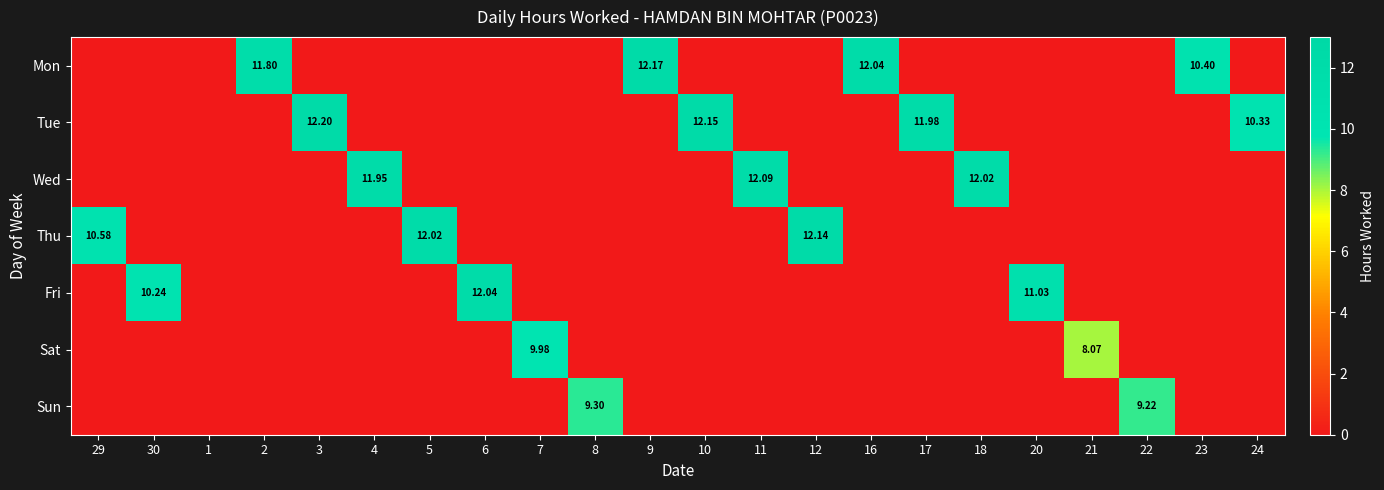

Count the number of categories in the chart.

22